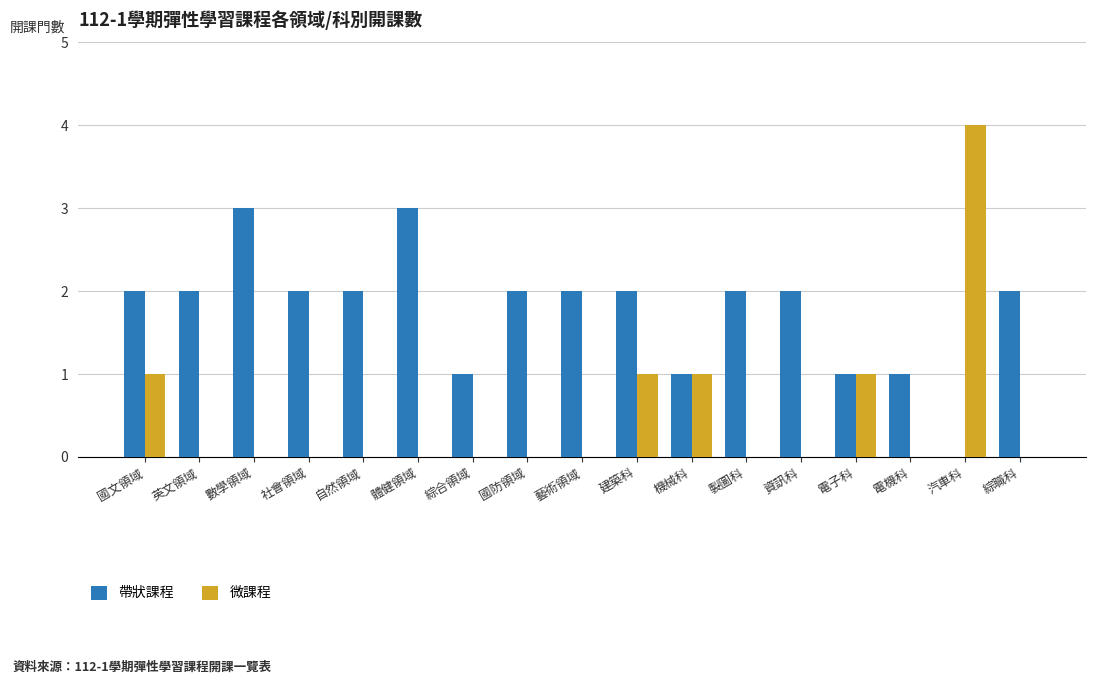

How many groups of bars are there?

17